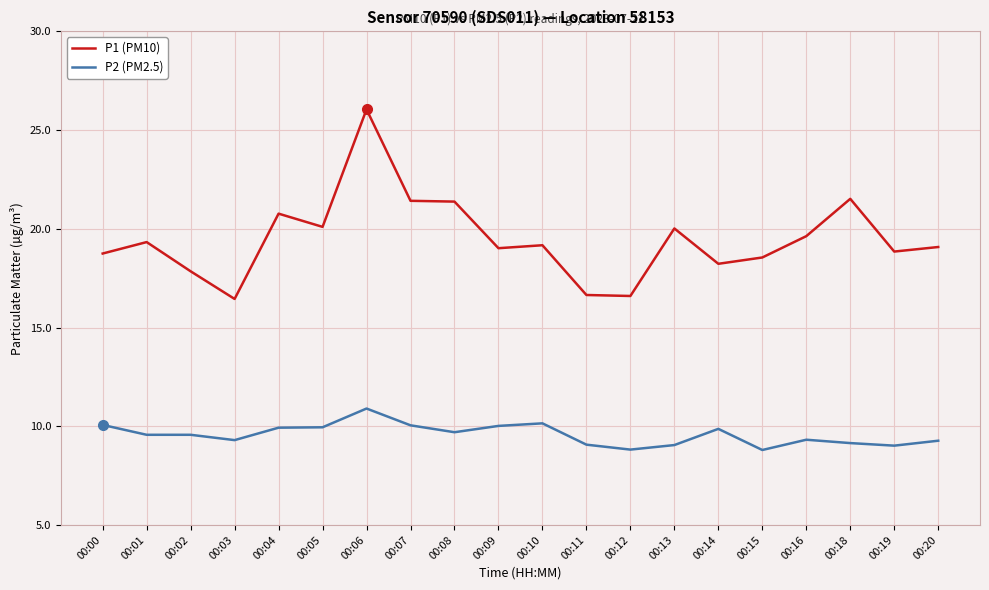

Between 00:03 and 00:05, which series saw the biggest shift?

P1 (PM10)